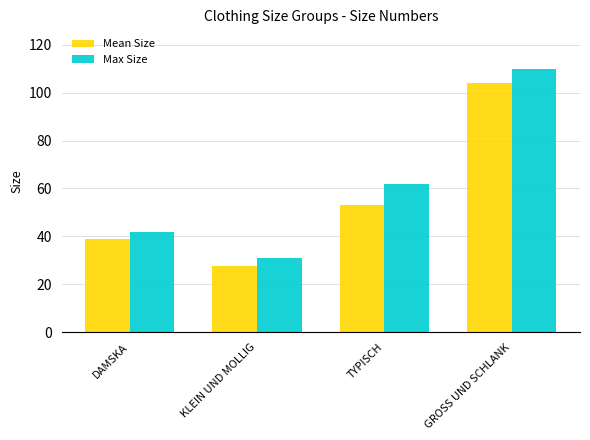

Count the Mean Size values in the range 39 to 104.

3